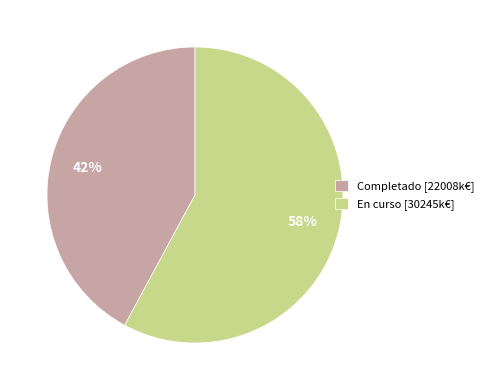

Do Completado and En curso together represent more than half of the pie?

Yes